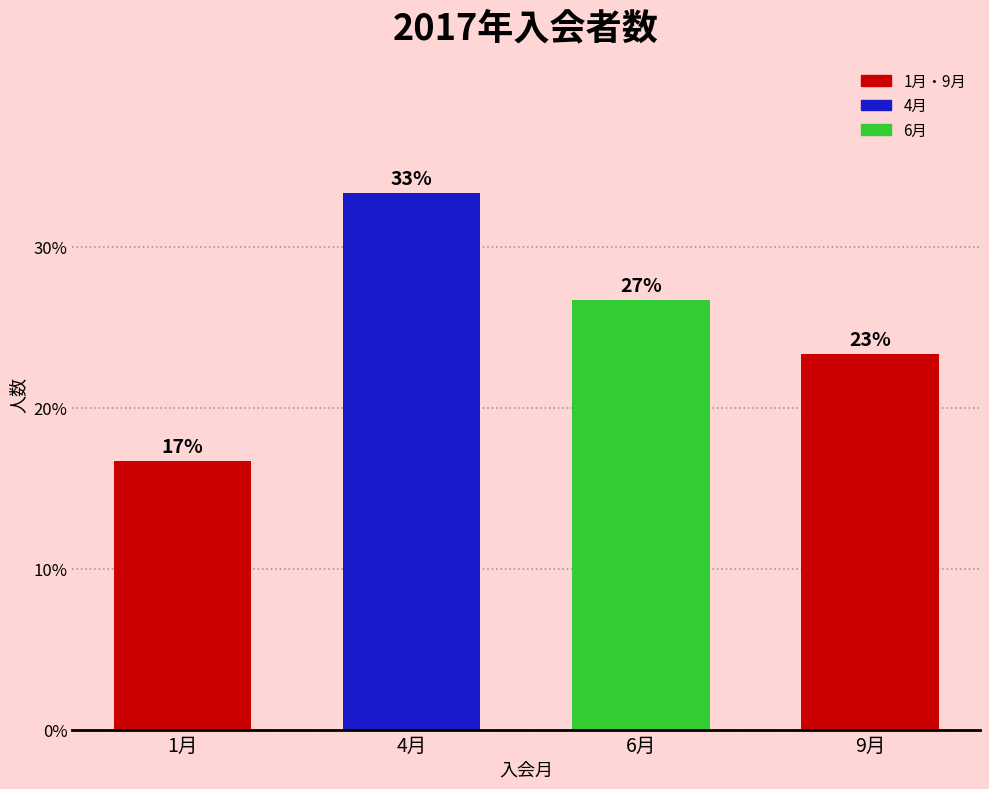

How many bars are there in total?

4